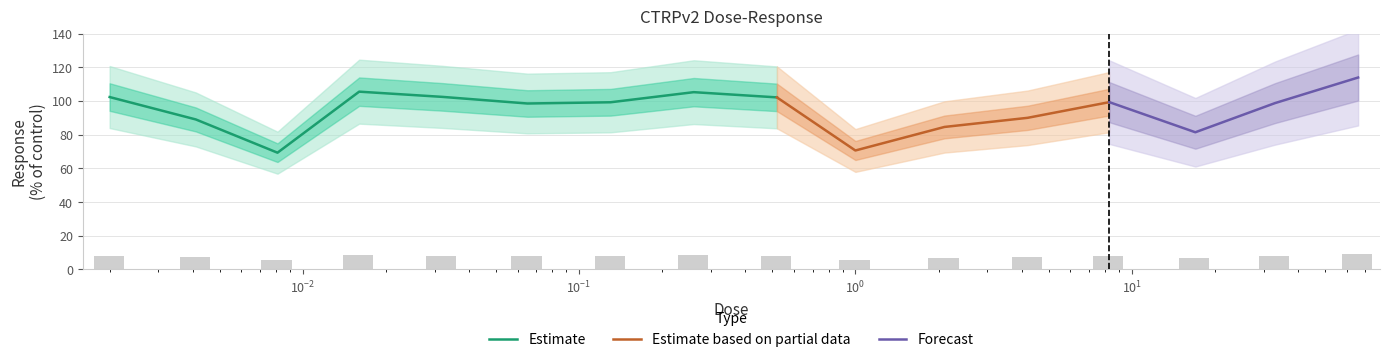

What position from the right is 0.032?

12